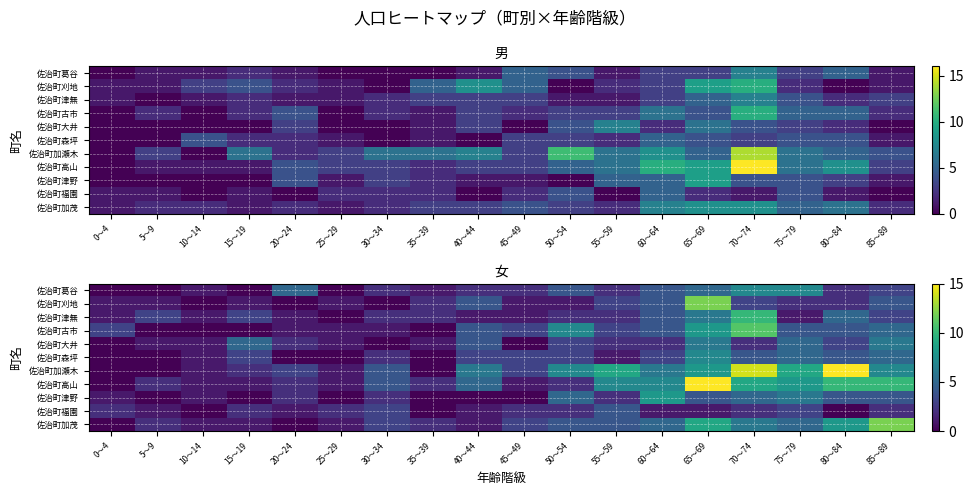

What is the greatest value displayed?

15